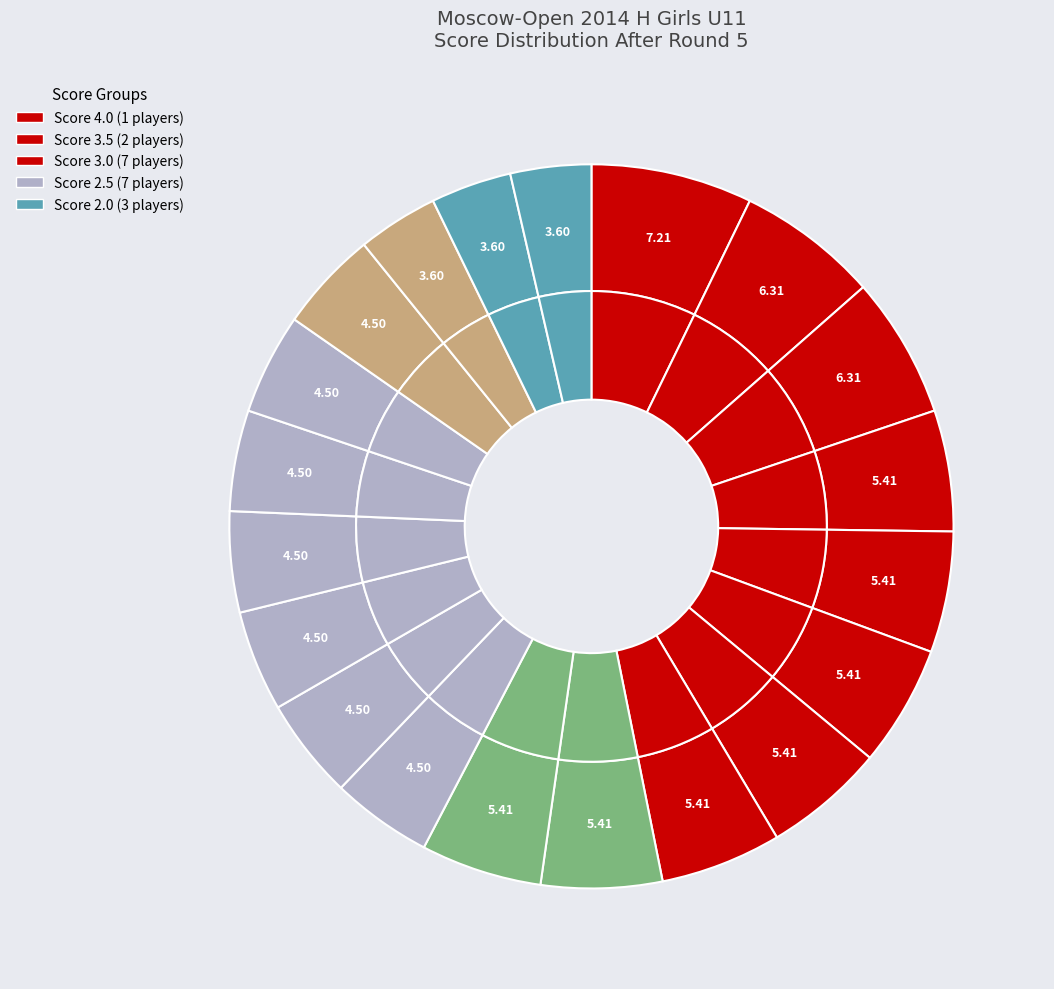

To the nearest percent, what is the average slice percentage?

5%